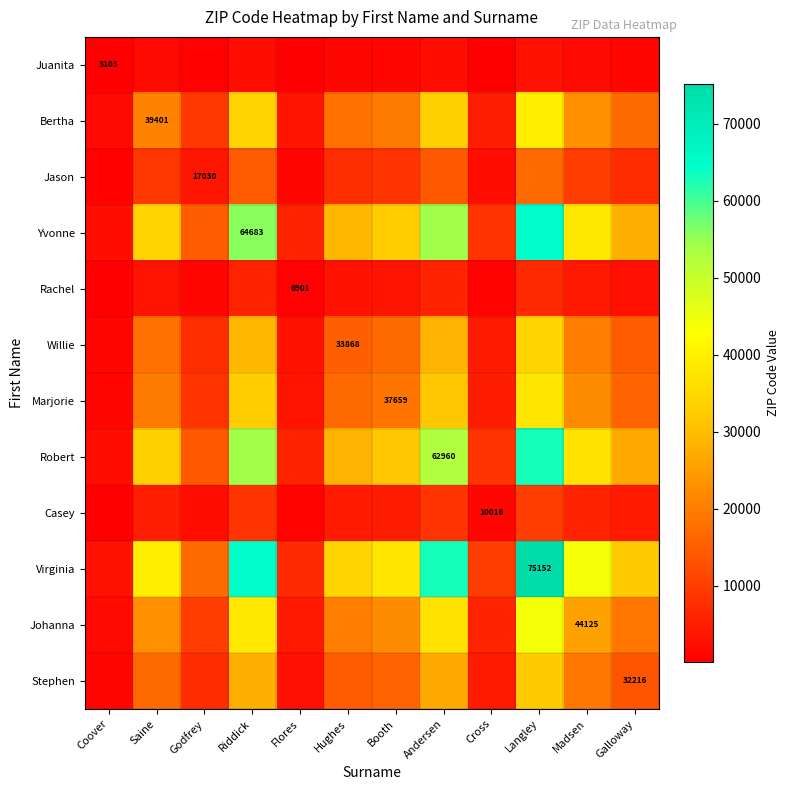

Rank the categories by Rachel value from highest to lowest.

Langley, Riddick, Andersen, Madsen, Saine, Booth, Hughes, Galloway, Godfrey, Cross, Flores, Coover